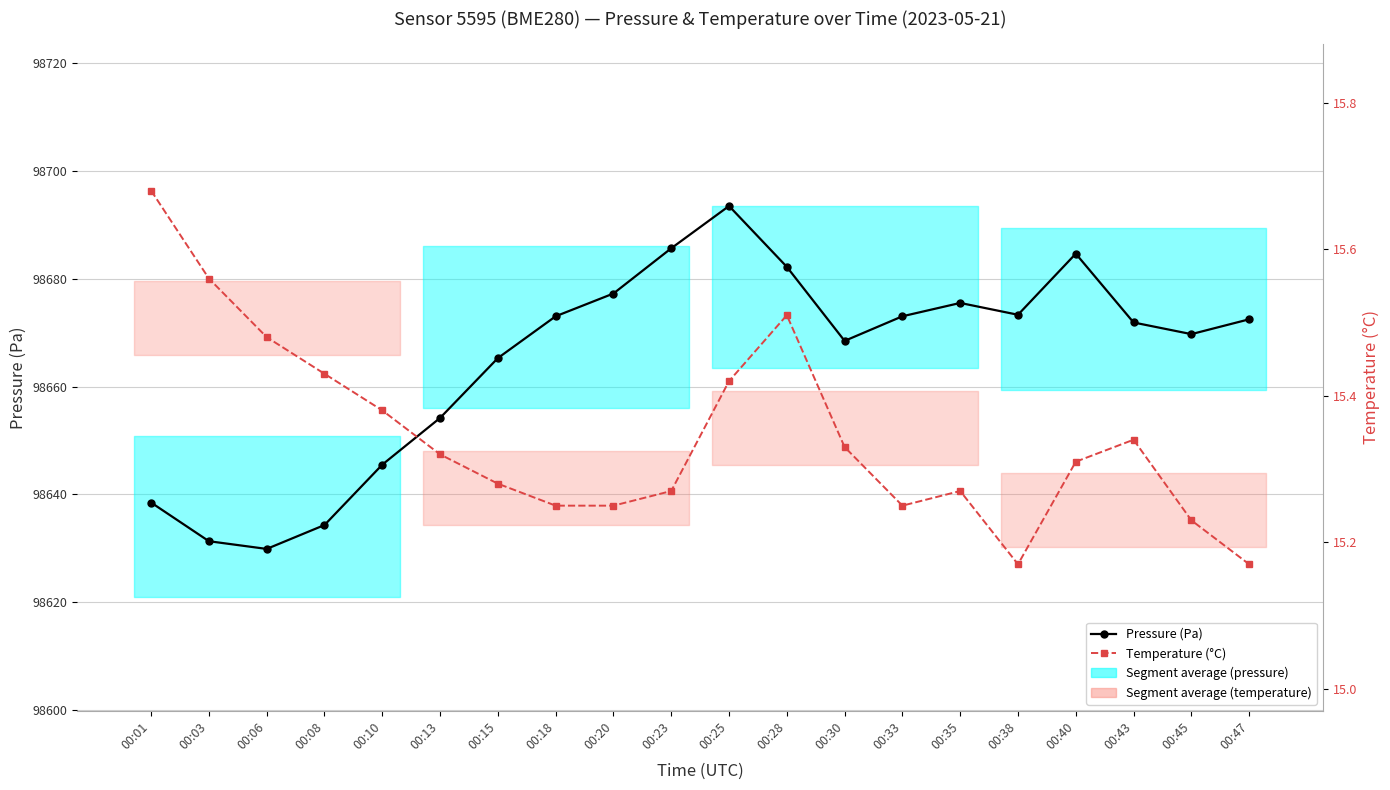

How many interior local valleys does the Pressure (Pa) series have?

4